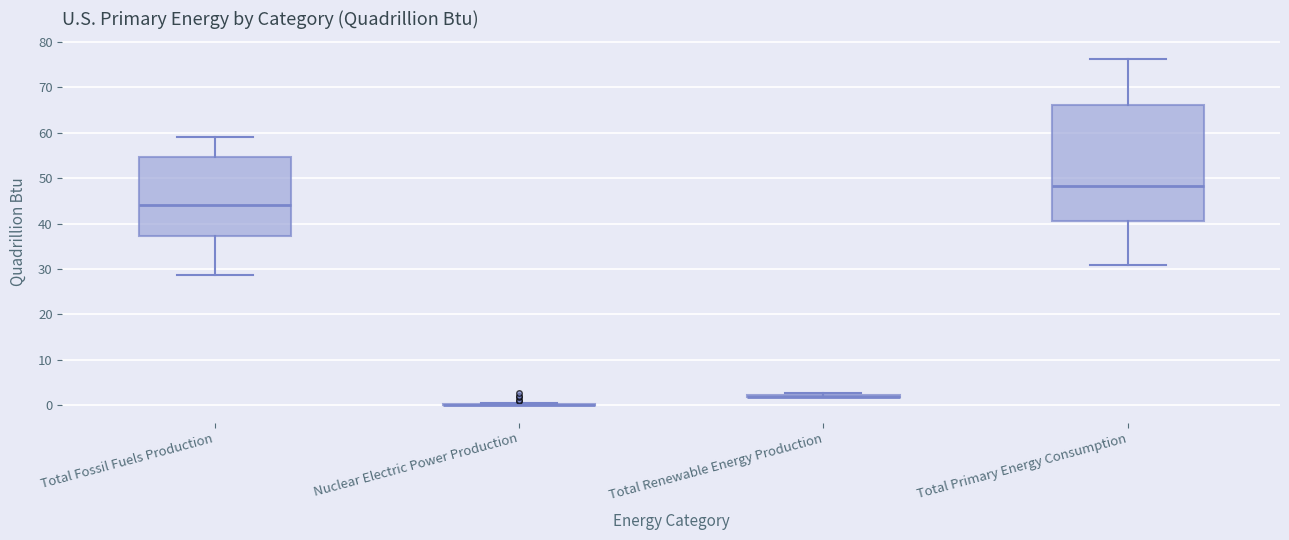

Reading left to right, read every box against the y-axis: the position of its median line, the range the box covers, and the ends of its whiskers. The values are not printed on the chart, so give them approximately, as read against the axis.

Total Fossil Fuels Production: median 44, box 37 to 55, whiskers 29 to 59
Nuclear Electric Power Production: box collapsed to a line at 0, whiskers 0 to 1
Total Renewable Energy Production: box collapsed to a line at 2, whiskers 2 to 3
Total Primary Energy Consumption: median 48, box 41 to 66, whiskers 31 to 76